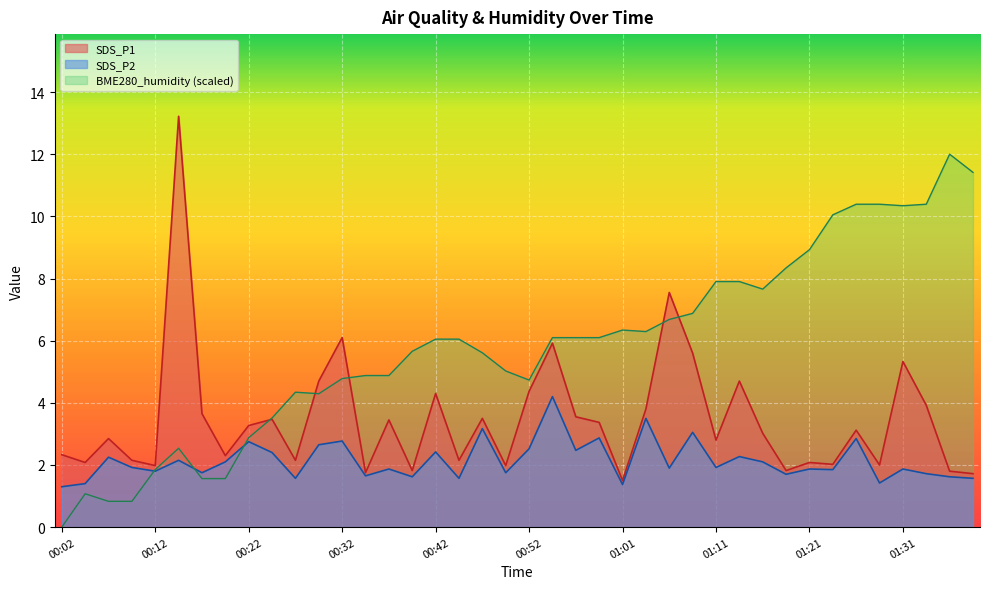

Which category has the lowest value in the SDS_P1 series?

01:01